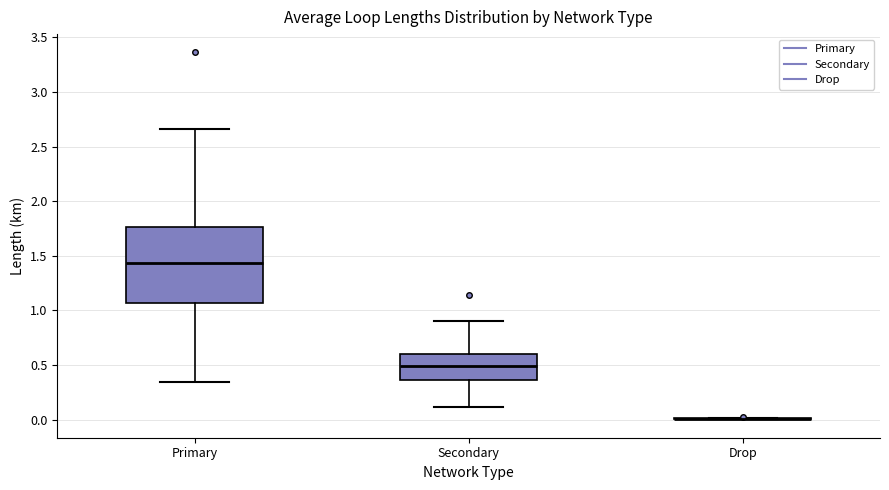

Which box is the tallest, from its lower edge to its upper edge?

Primary